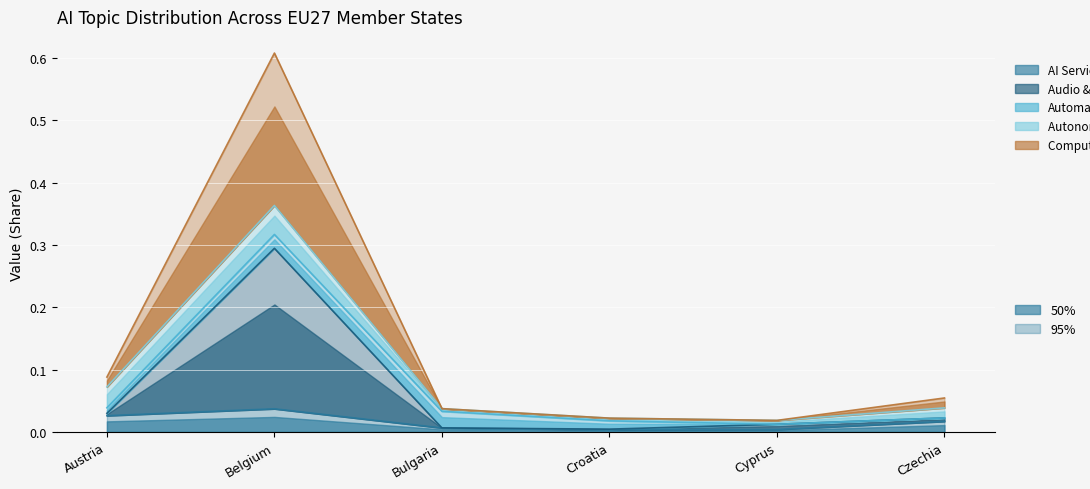

In Audio & Natural Language Processing, how many points are lower than both neighbors (excluding endpoints)?

1